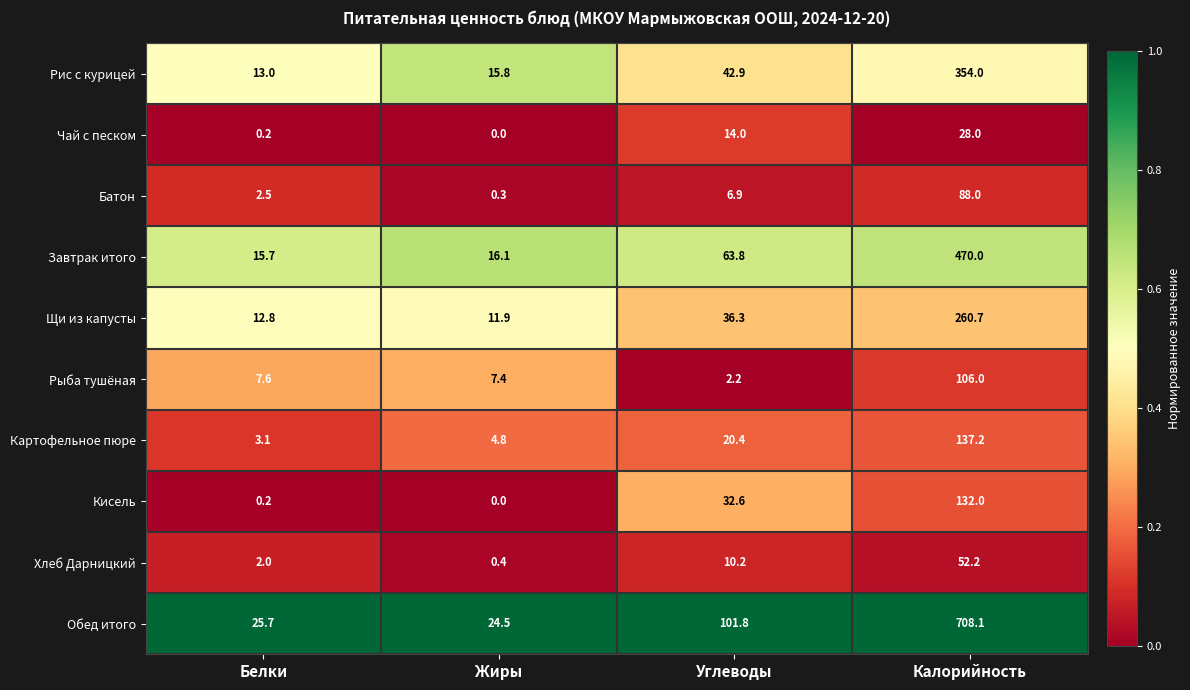

Which label corresponds to the largest value in the chart?

Калорийность